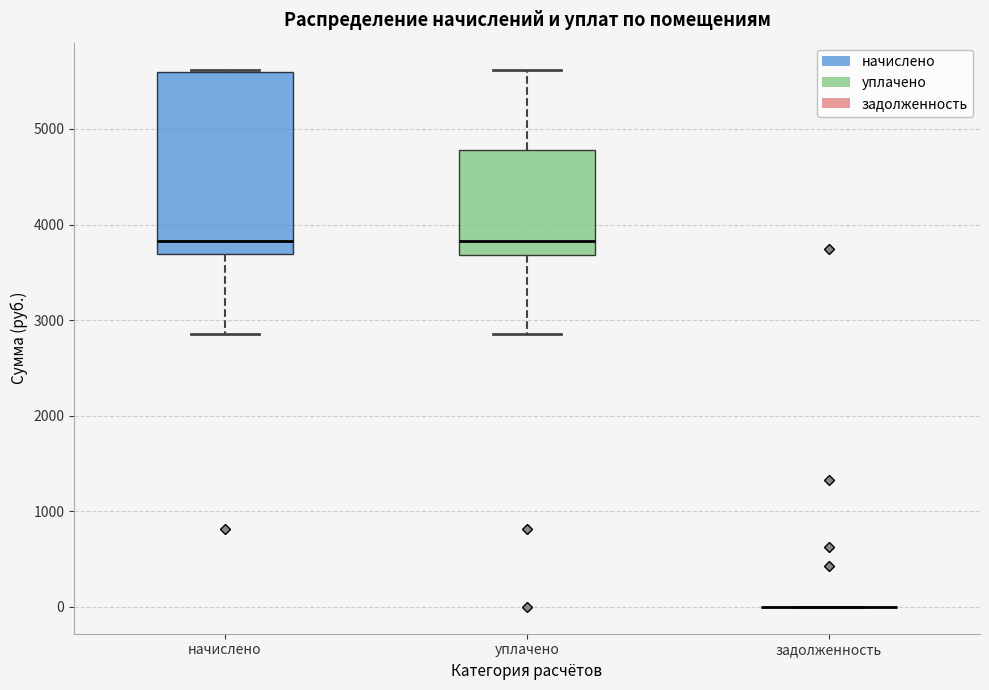

Reading left to right, read every box against the y-axis: the position of its median line, the range the box covers, and the ends of its whiskers. The values are not printed on the chart, so give them approximately, as read against the axis.

начислено: median 3800, box 3700 to 5600, whiskers 2900 to 5600
уплачено: median 3800, box 3700 to 4800, whiskers 2900 to 5600
задолженность: box collapsed to a line at 0, whiskers 0 to 0